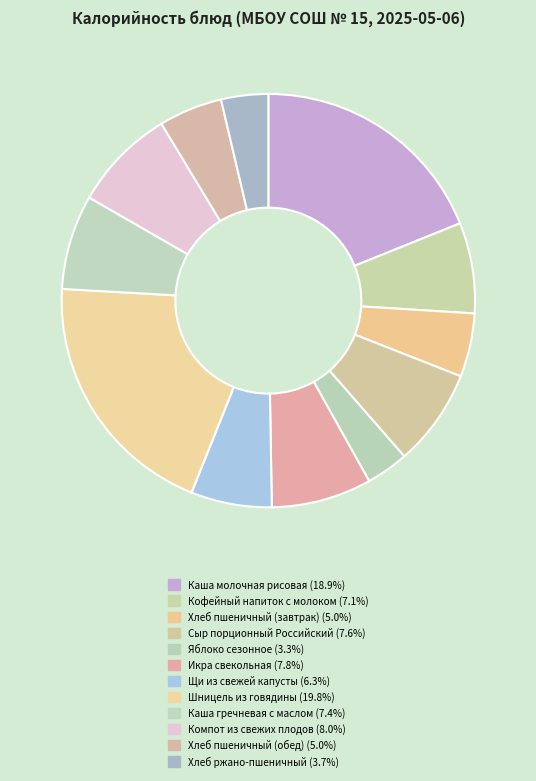

Is Кофейный напиток с молоком the majority of the pie?

No